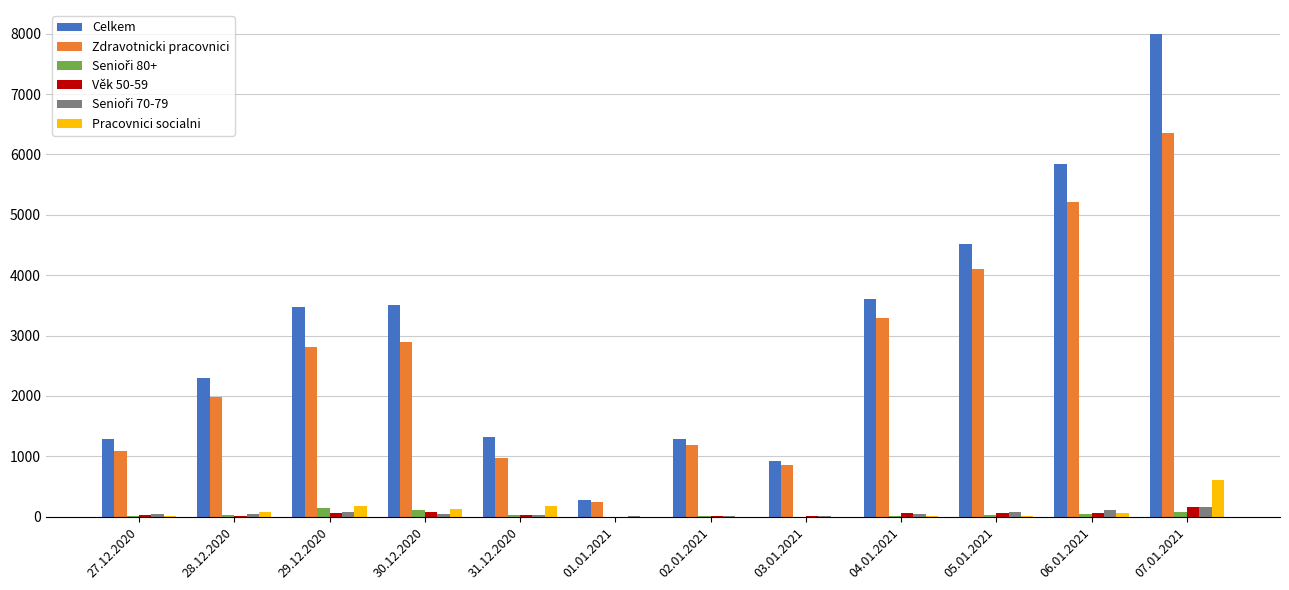

How many groups of bars are there?

12